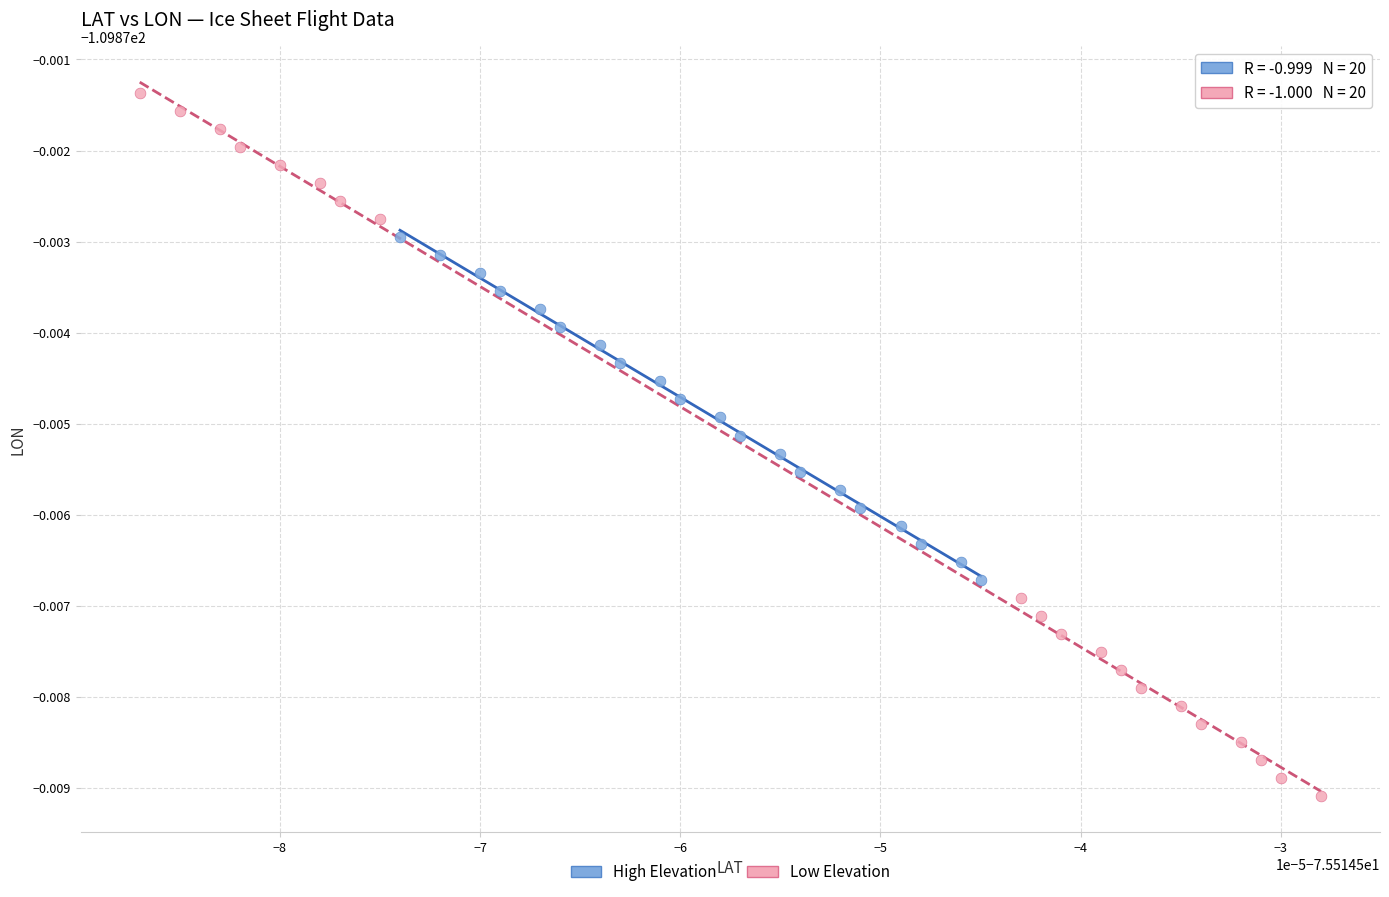

What are all the series names shown in the legend?

High Elevation, Low Elevation